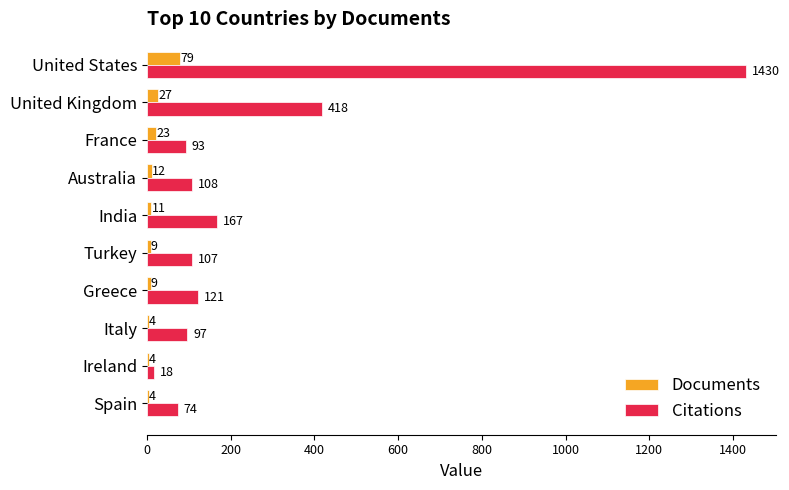

What is the maximum value for Citations?

1430